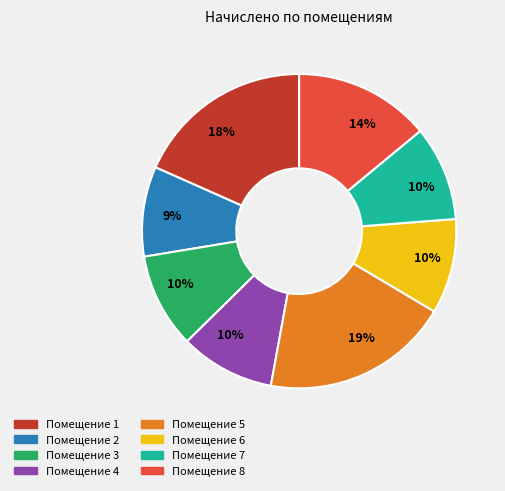

How many slices are in this pie chart?

8